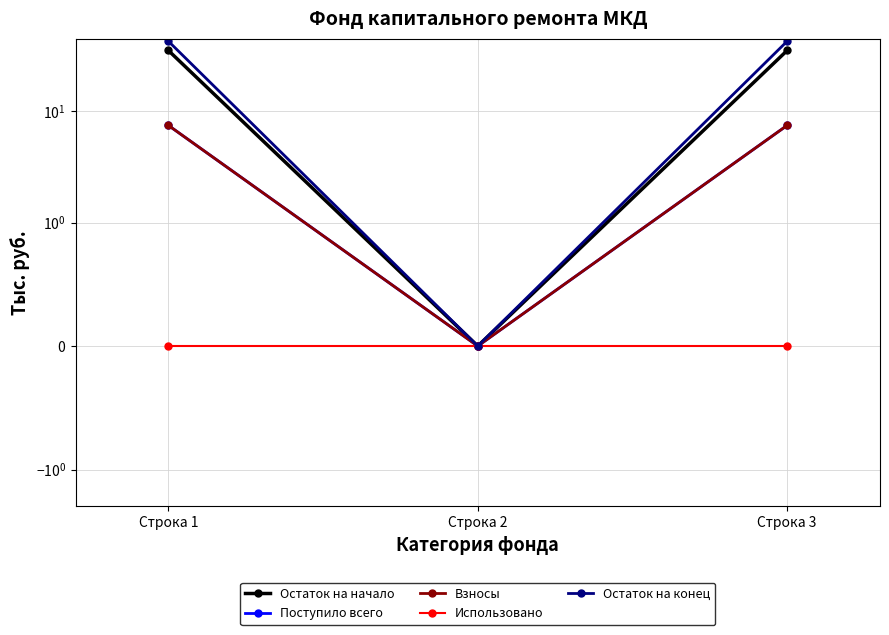

Reading left to right, list all the values displayed in this chart.

Остаток на начало: 35.4	0.0	35.4
Поступило всего: 7.5	0.0	7.5
Взносы: 7.5	0.0	7.5
Использовано: 0.0	0.0	0.0
Остаток на конец: 42.9	0.0	42.9